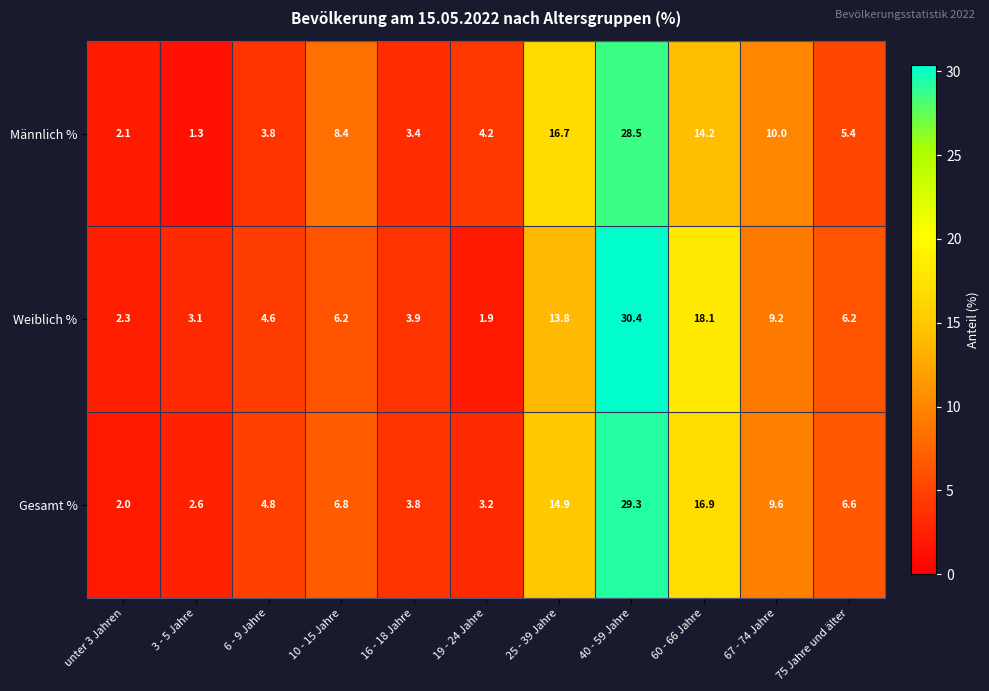

What is the total value across all series at 3 - 5 Jahre?

7.0